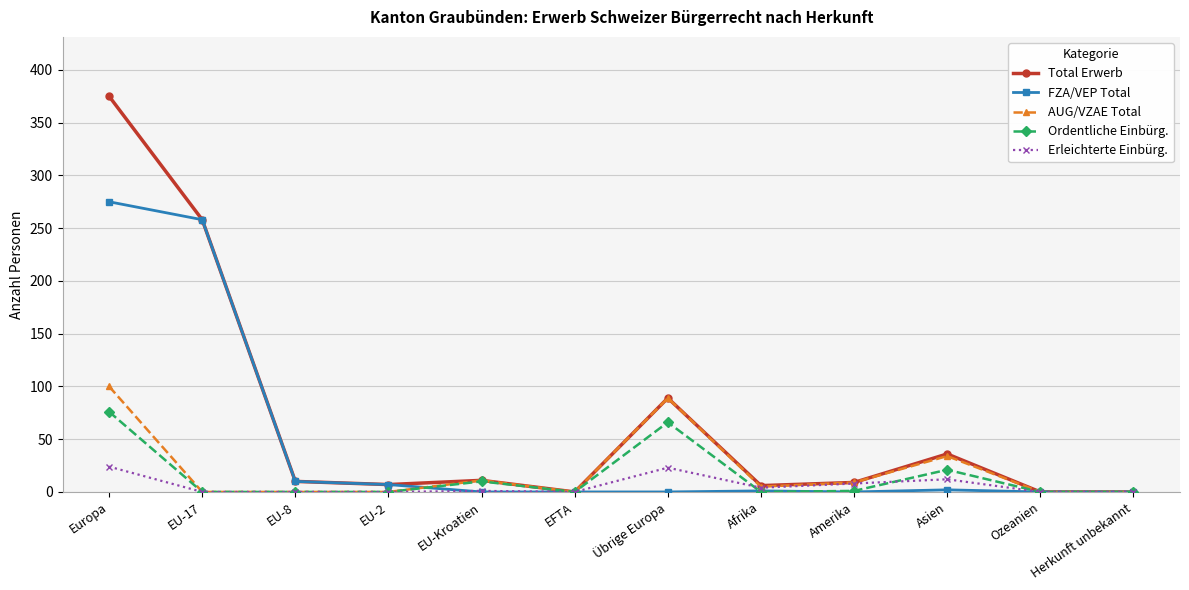

Which category has the highest value across all series?

Europa